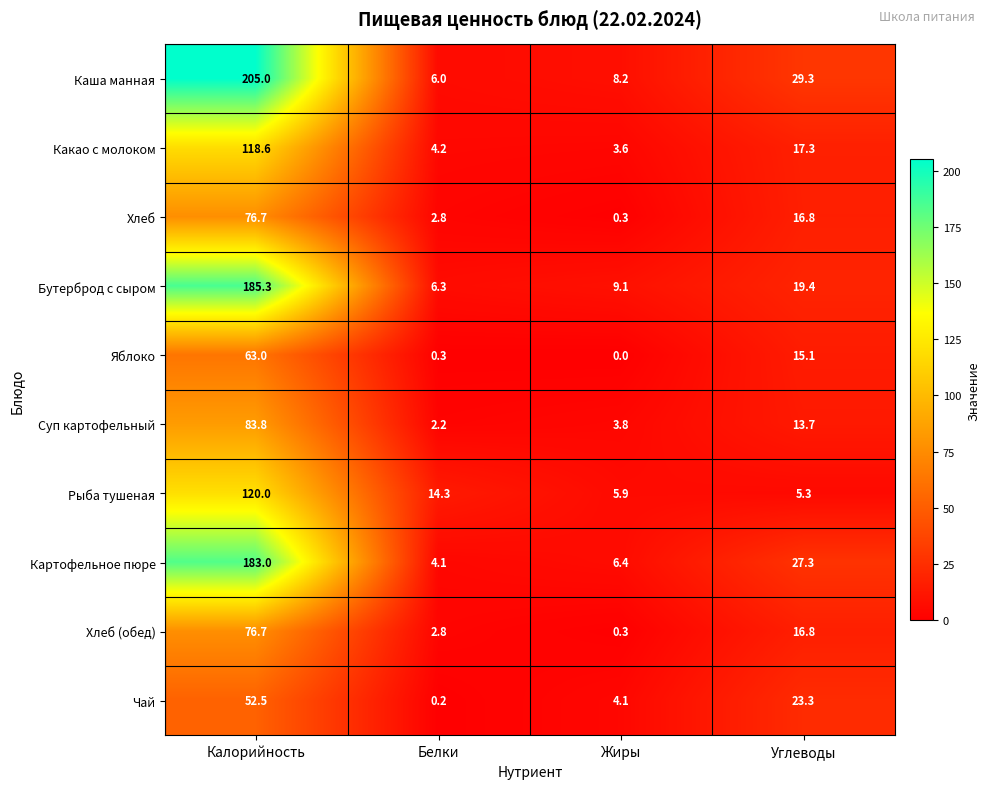

The Рыба тушеная series shows 5.9 at Жиры. True or false?

True